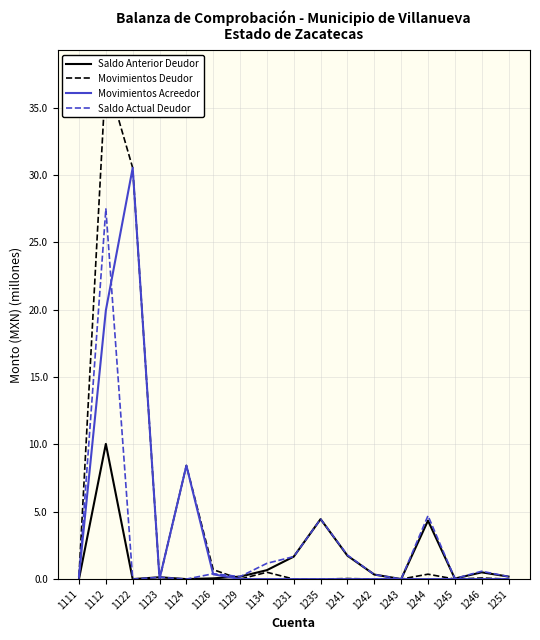

How many interior local peaks does the Saldo Anterior Deudor series have?

5